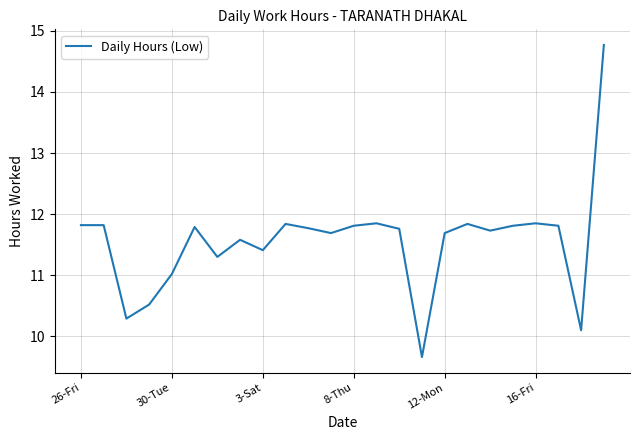

What is the maximum value shown in the chart?

14.8